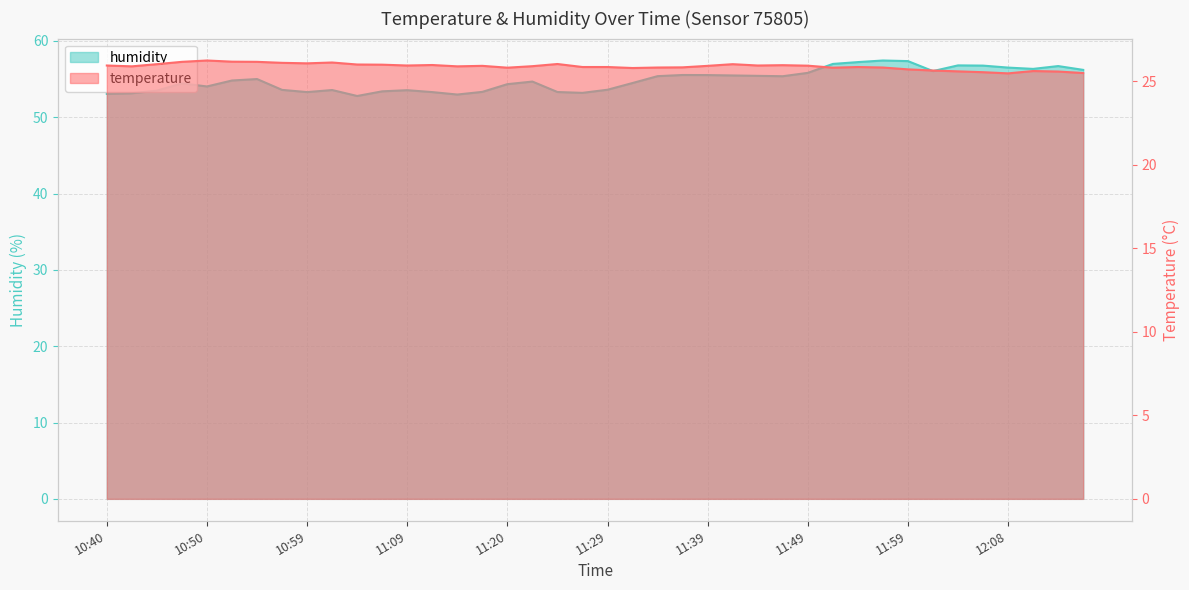

Read the humidity value at 11:32.

54.5